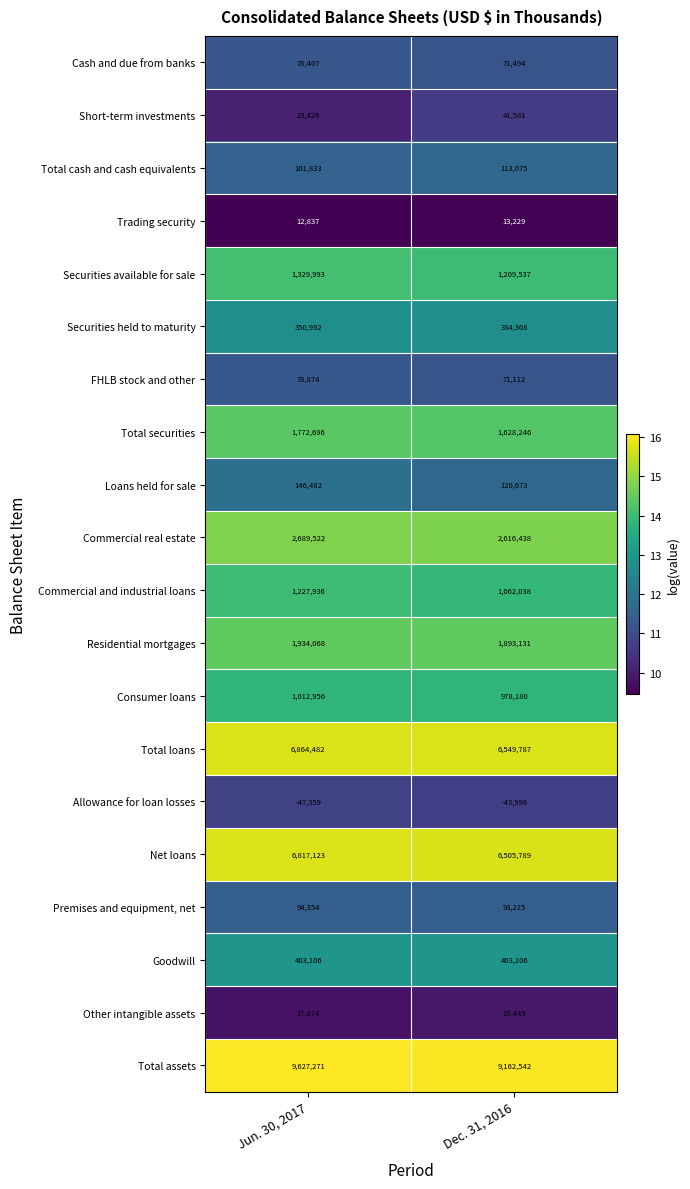

Which category has the highest value in the Total assets series?

Jun. 30, 2017